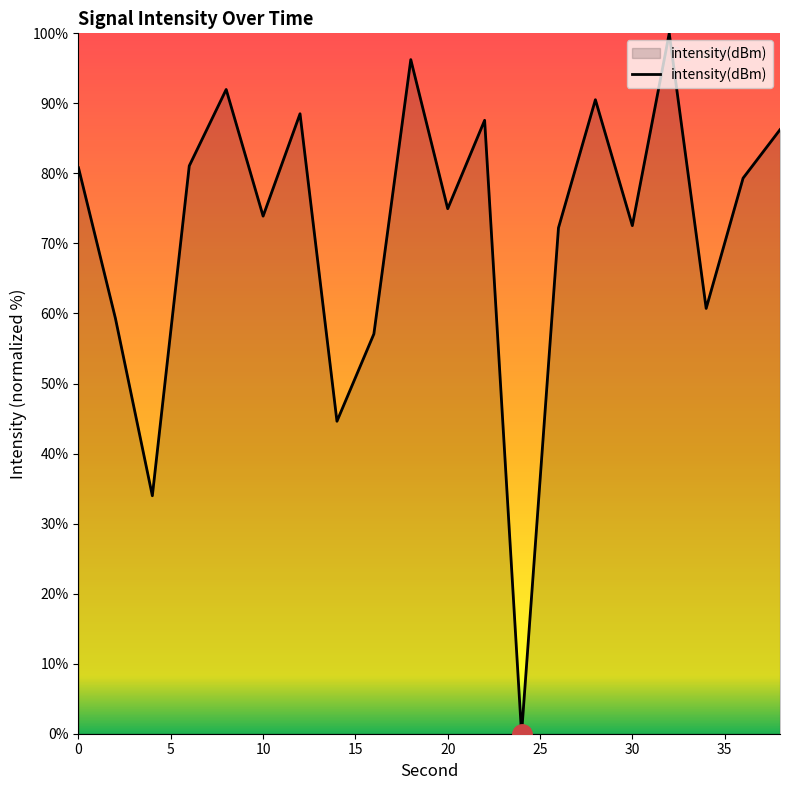

What is the maximum value shown in the chart?

100.0